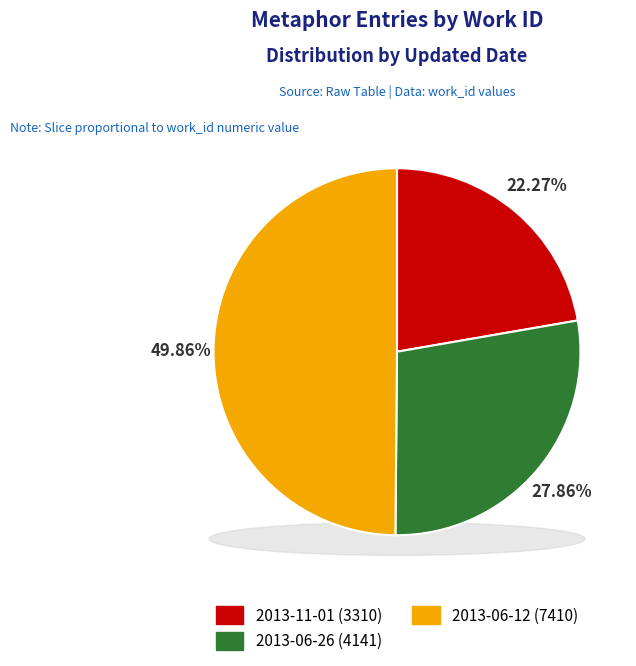

What is the largest slice in the pie chart?

2013-06-12